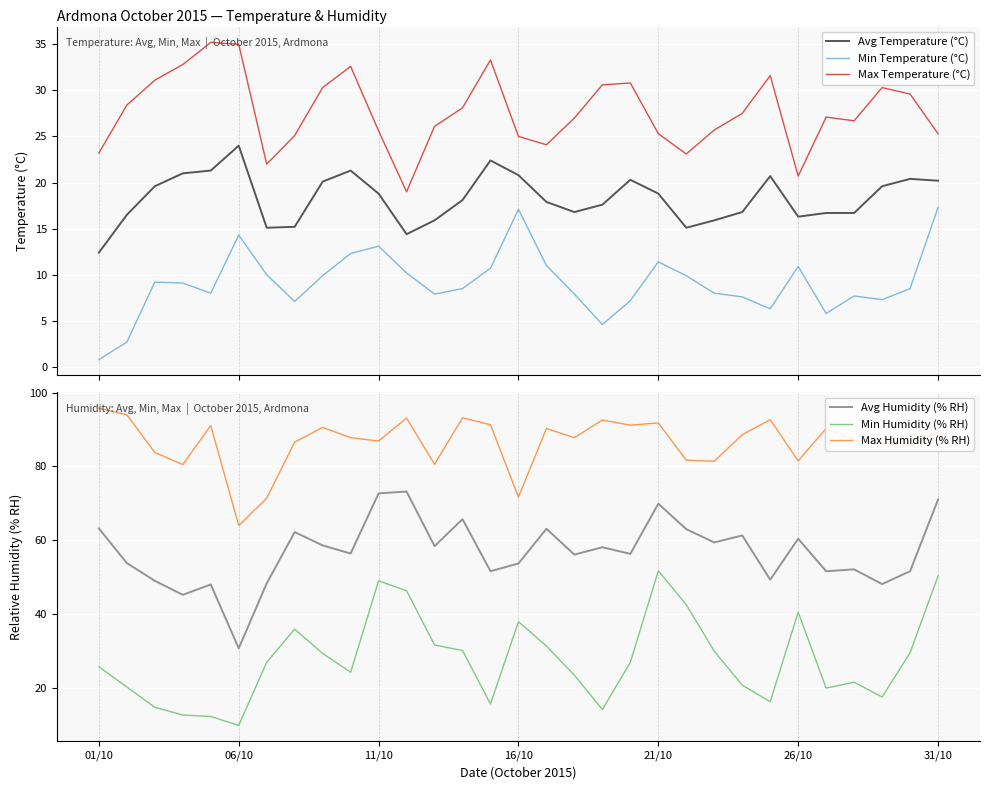

In Max Temperature (°C), how many points are higher than both neighbors (excluding endpoints)?

7